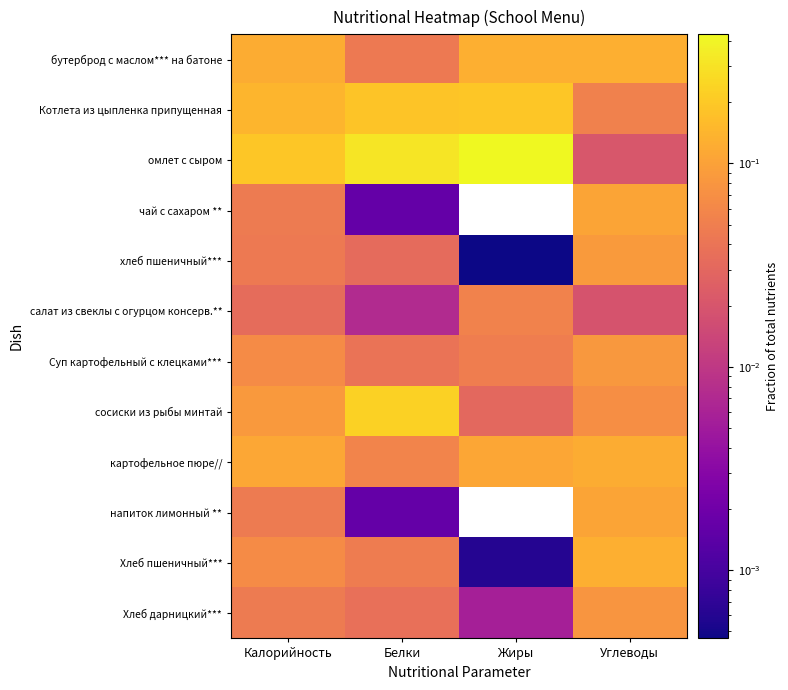

At which category is the sum across all series the highest?

Углеводы